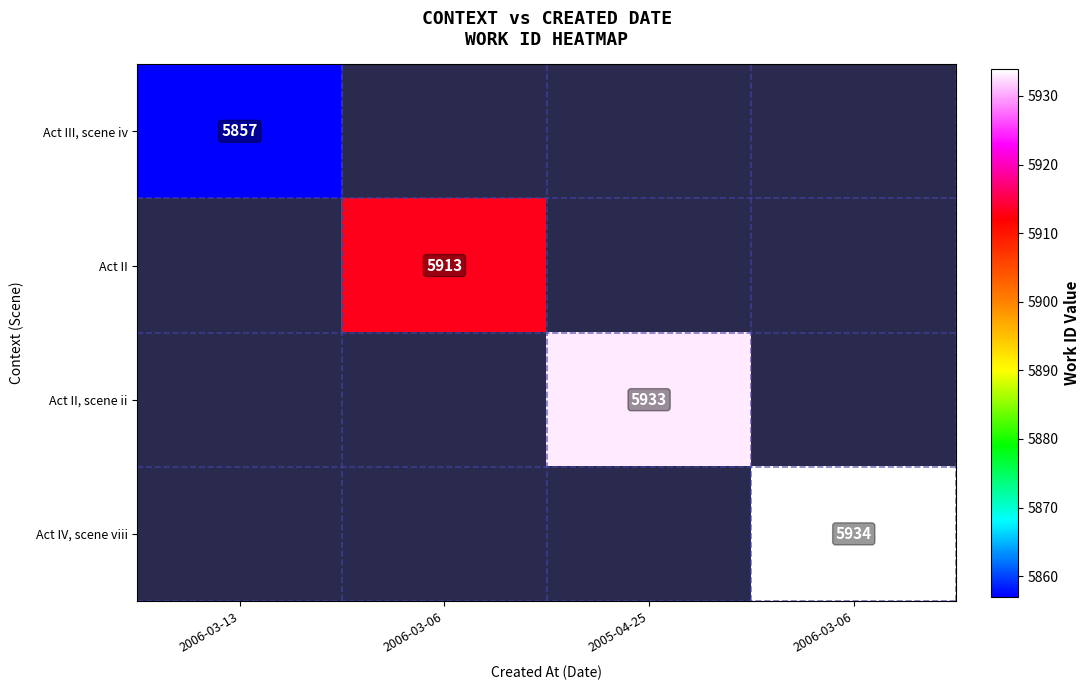

Which series has the largest range (max minus min)?

Act III, scene iv